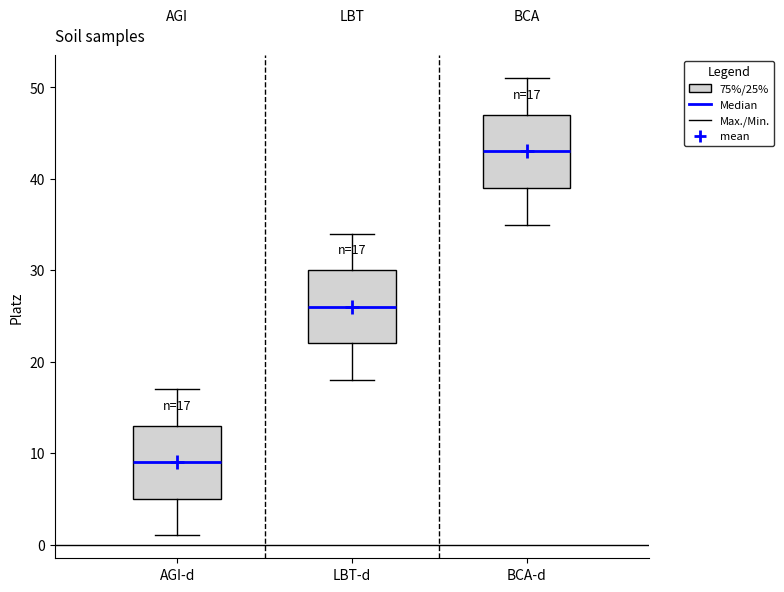

Which box has the highest median line?

BCA-d